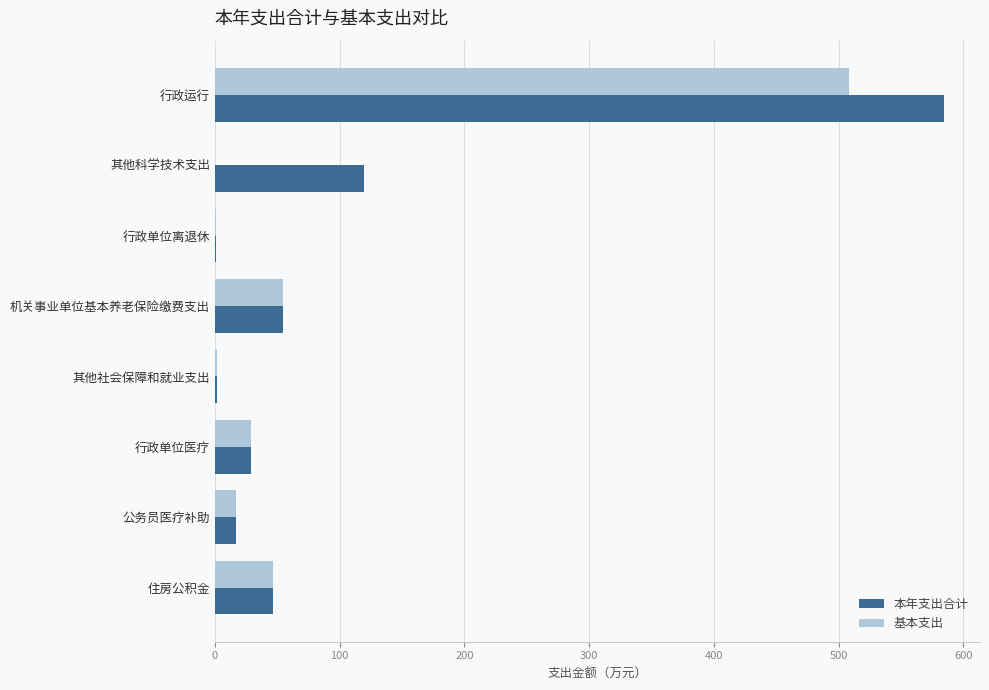

How many distinct data groups are displayed?

2